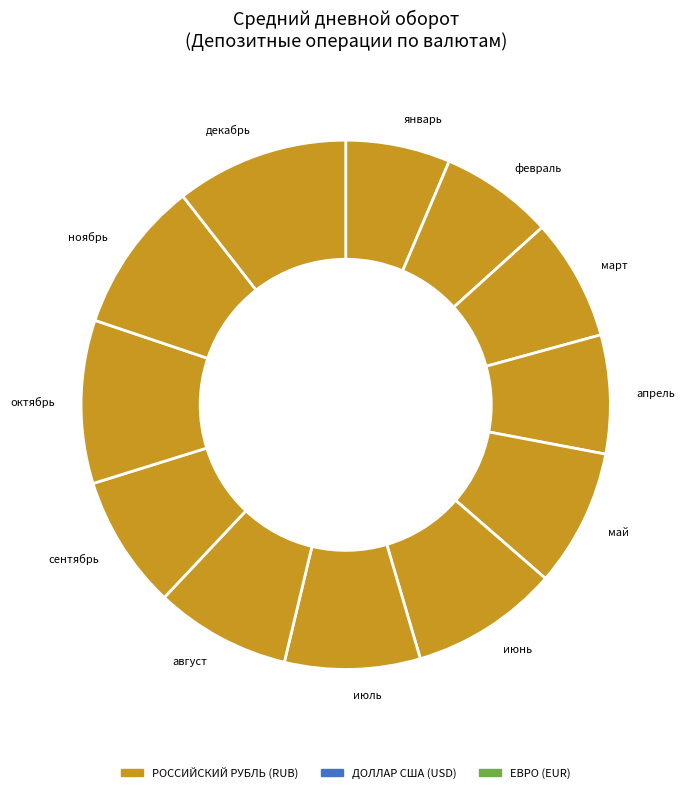

Which slice is the largest?

декабрь